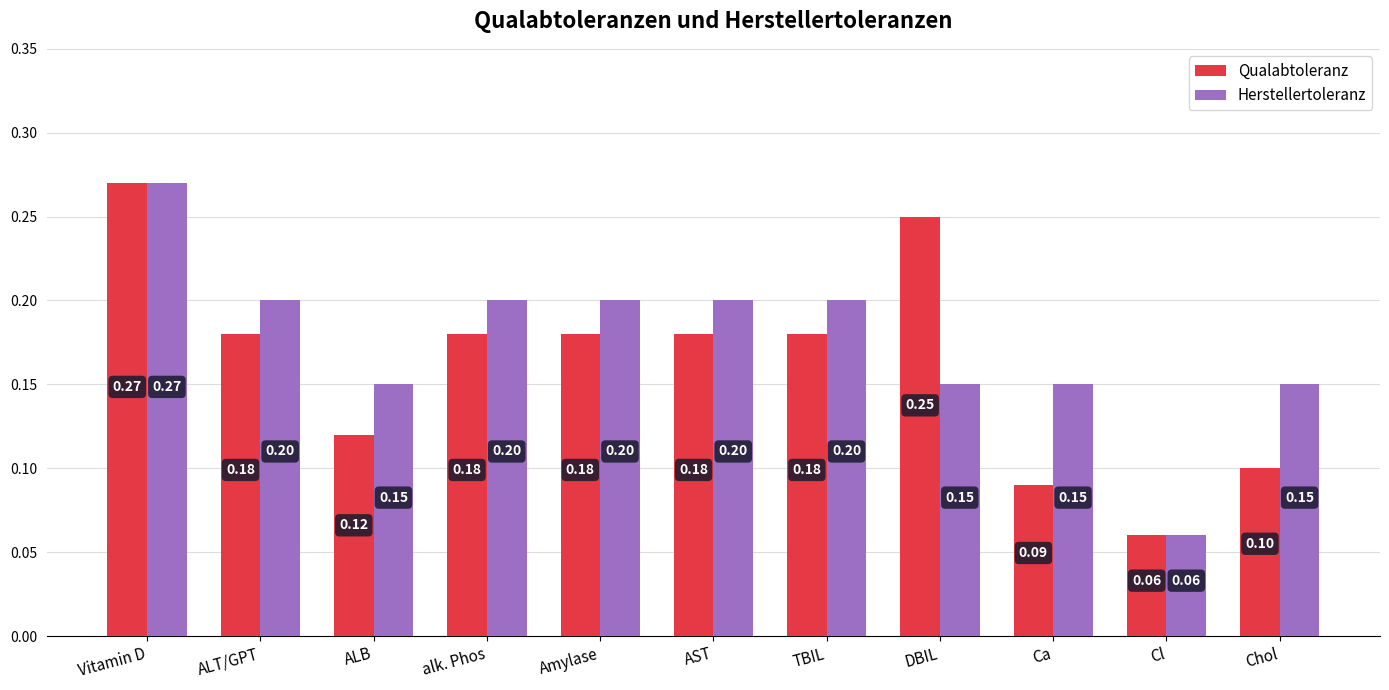

Which series changed the most between DBIL and Ca?

Qualabtoleranz